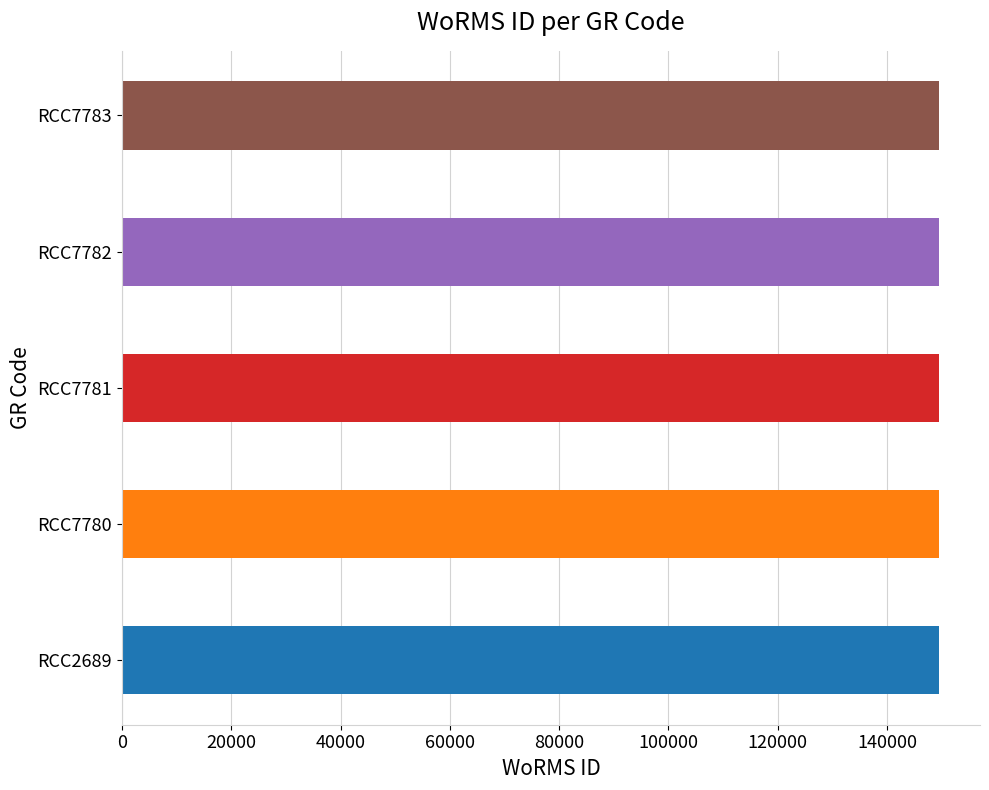

Are the bars grouped side by side (vs. stacked)?

No